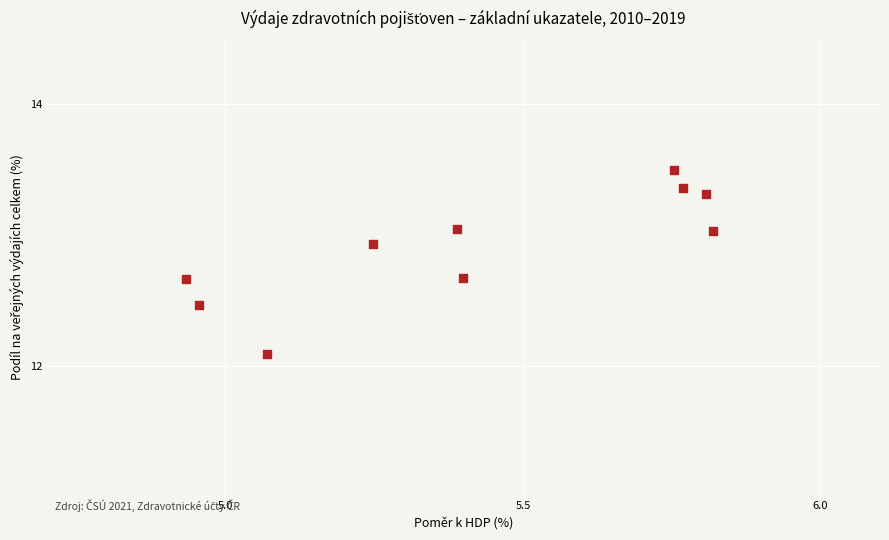

What is the average Y value?

12.9